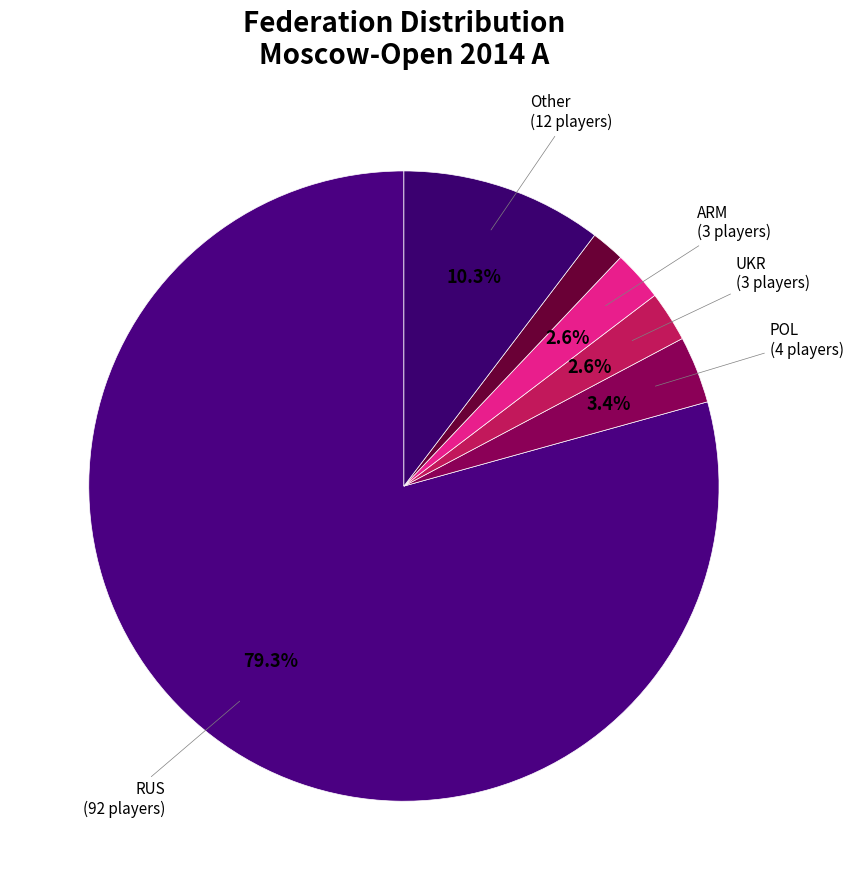

To the nearest percent, what is the average slice percentage?

17%